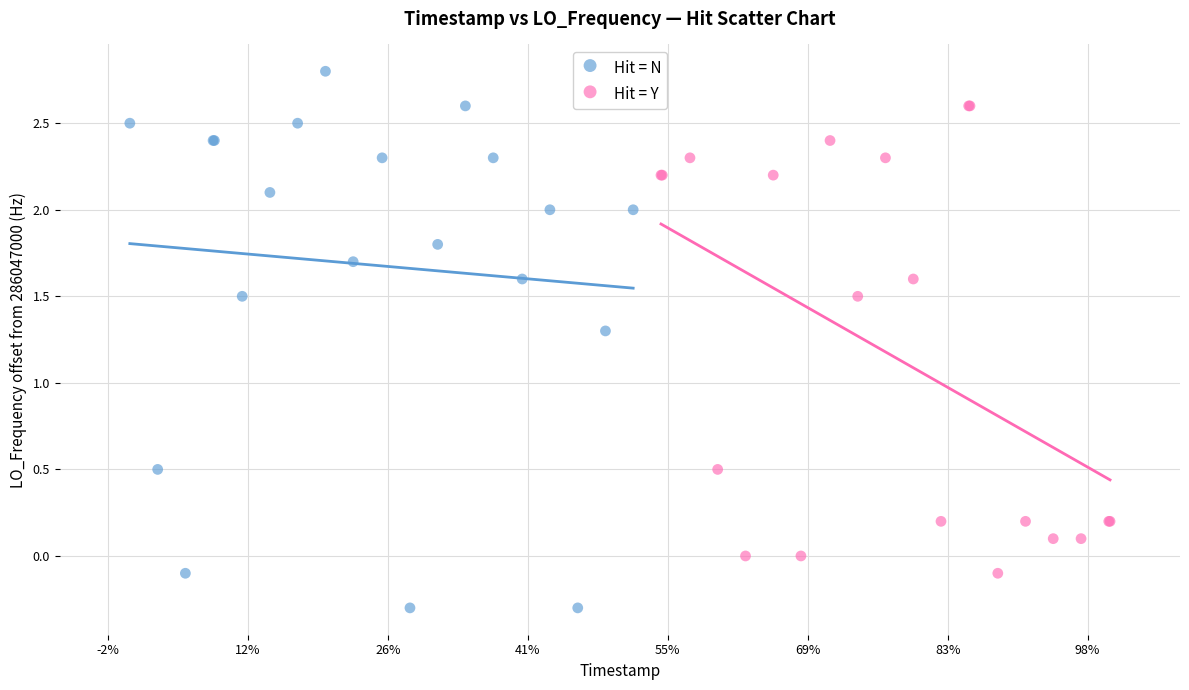

Which series contains the lowest Y value?

Hit = N